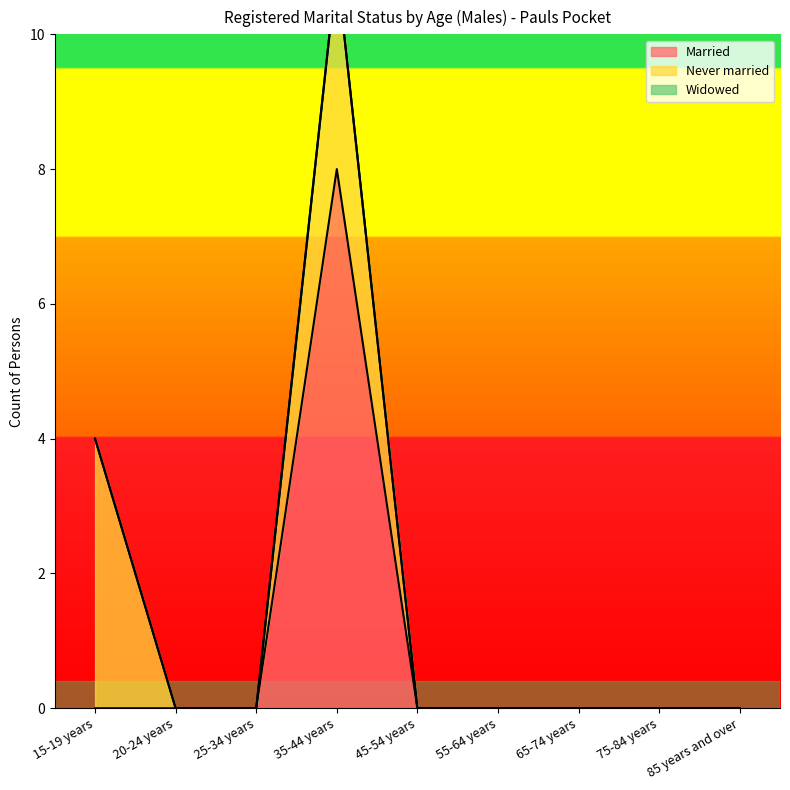

What is the difference between the maximum and minimum values in the Married series?

8